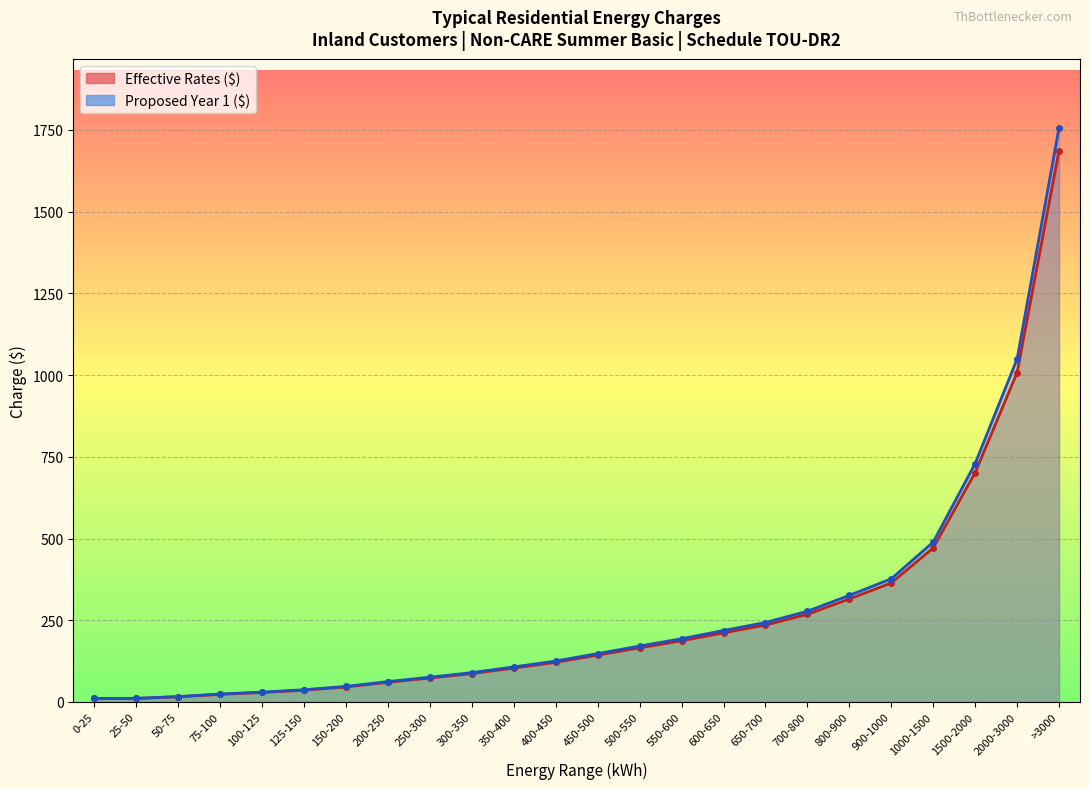

What is the approximate value of Proposed Year 1 ($) at 450-500?

148.0